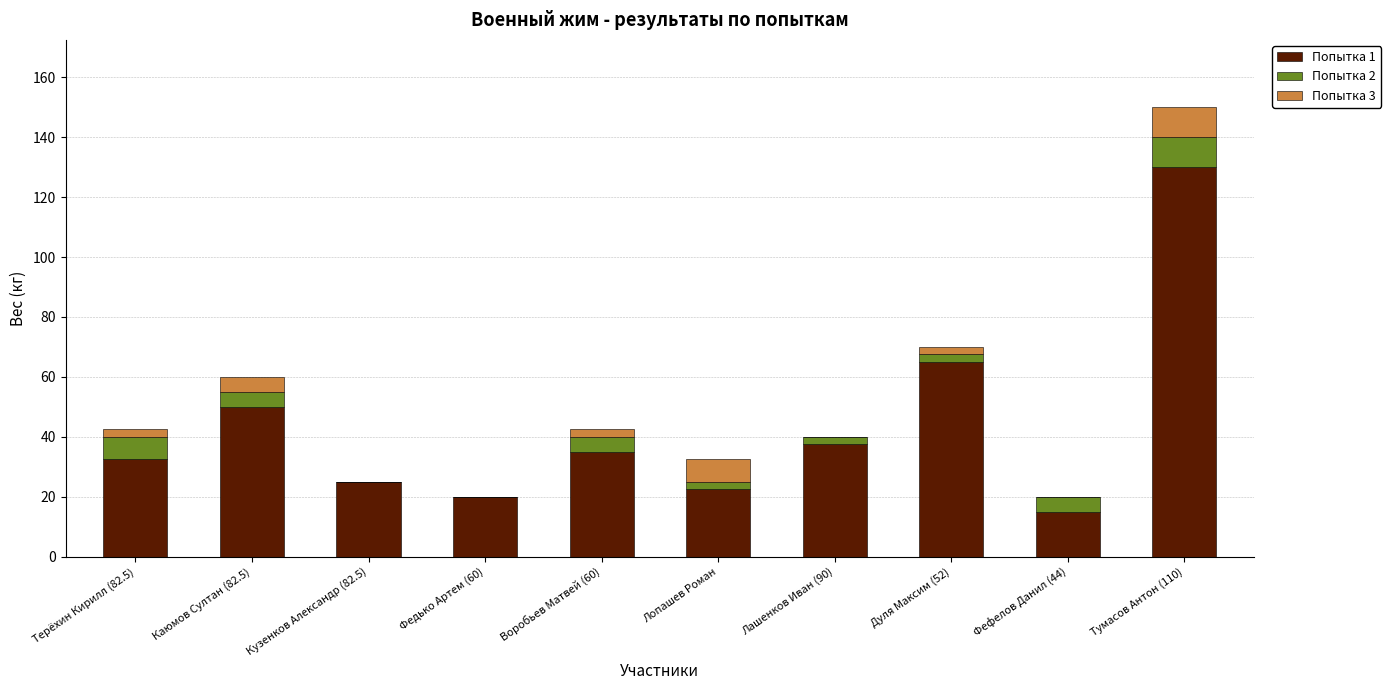

The Попытка 1 series shows 77.9 at Каюмов Султан (82.5). True or false?

False